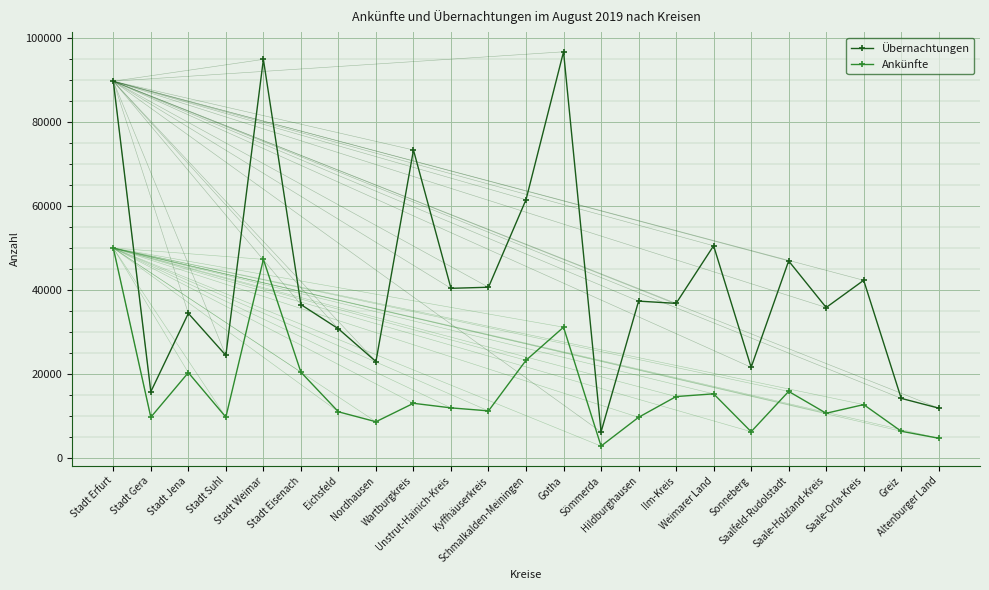

List the series in order of their peak value, lowest first.

Ankünfte, Übernachtungen